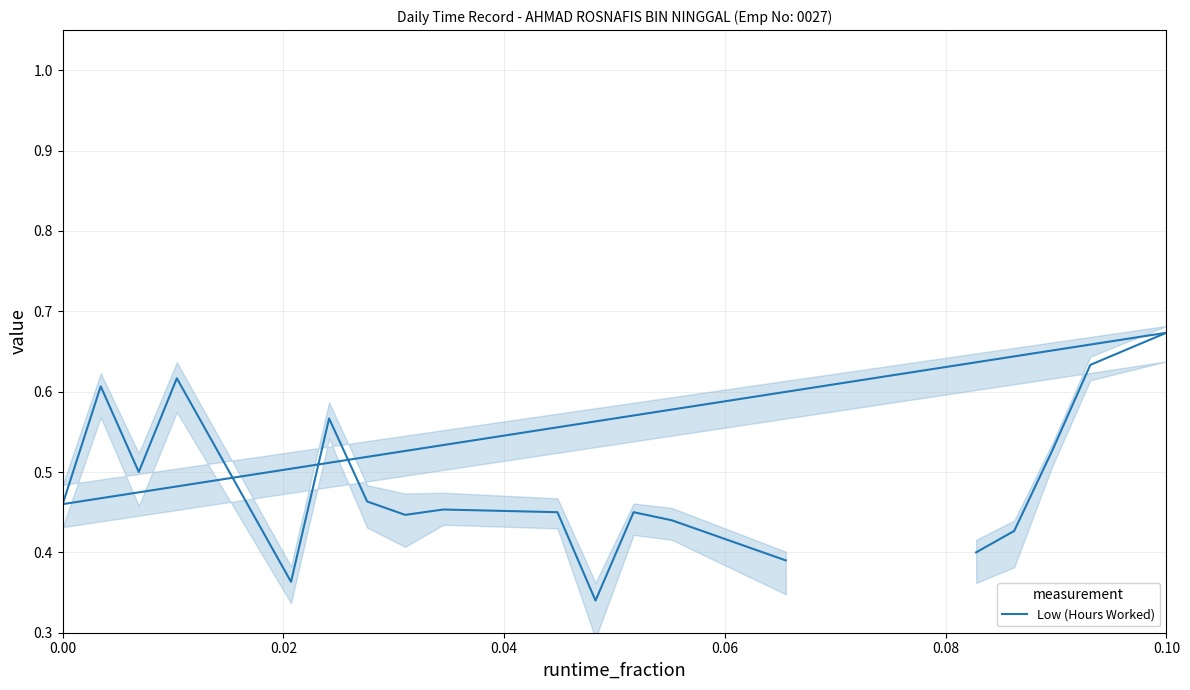

What is the smallest value displayed?

0.3